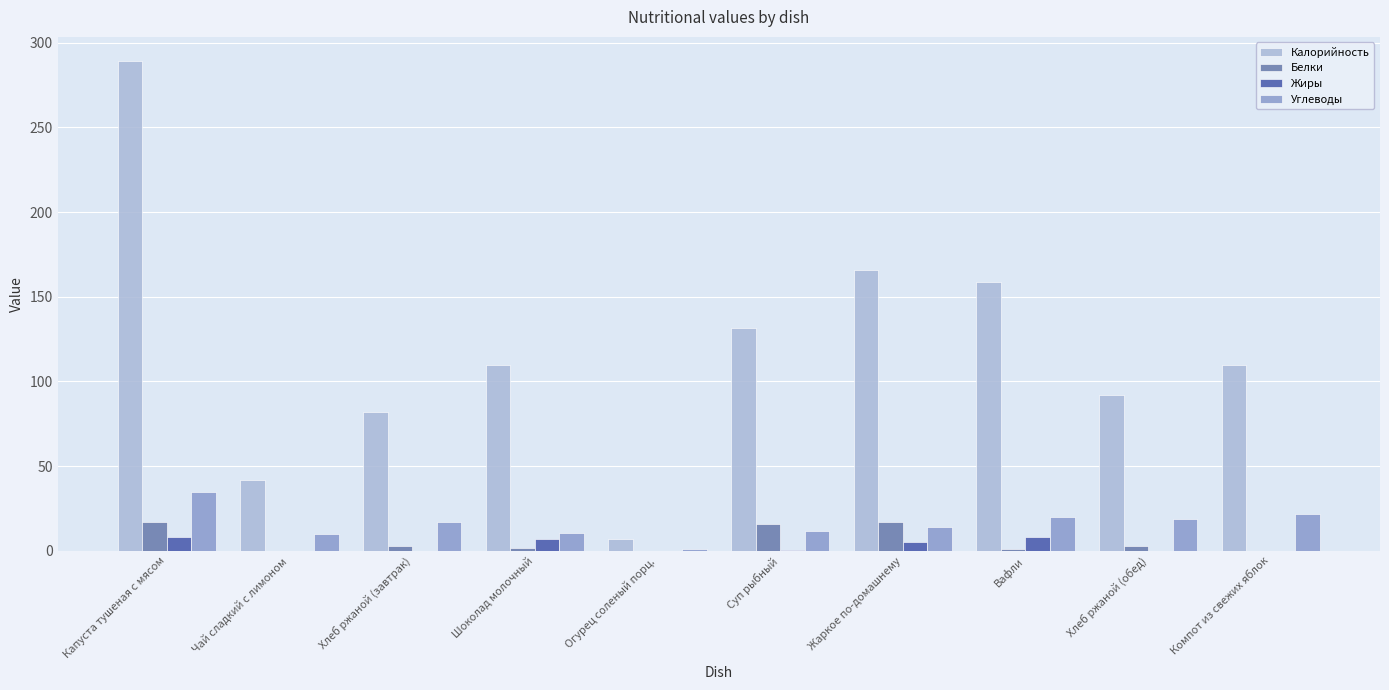

At which label does Калорийность reach its peak?

Капуста тушеная с мясом